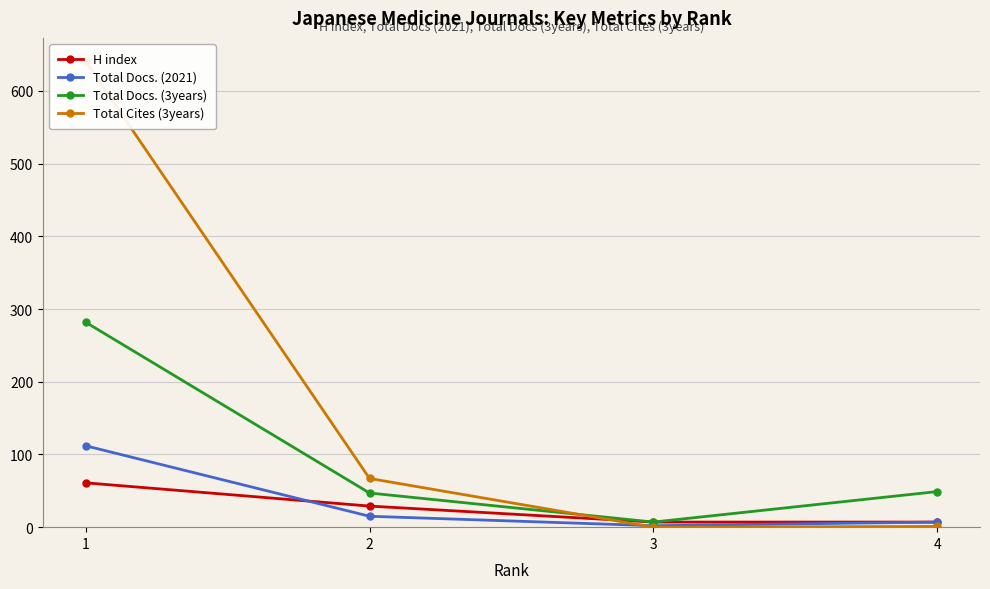

The value of Total Docs. (3years) at 4 is 49. True or false?

True